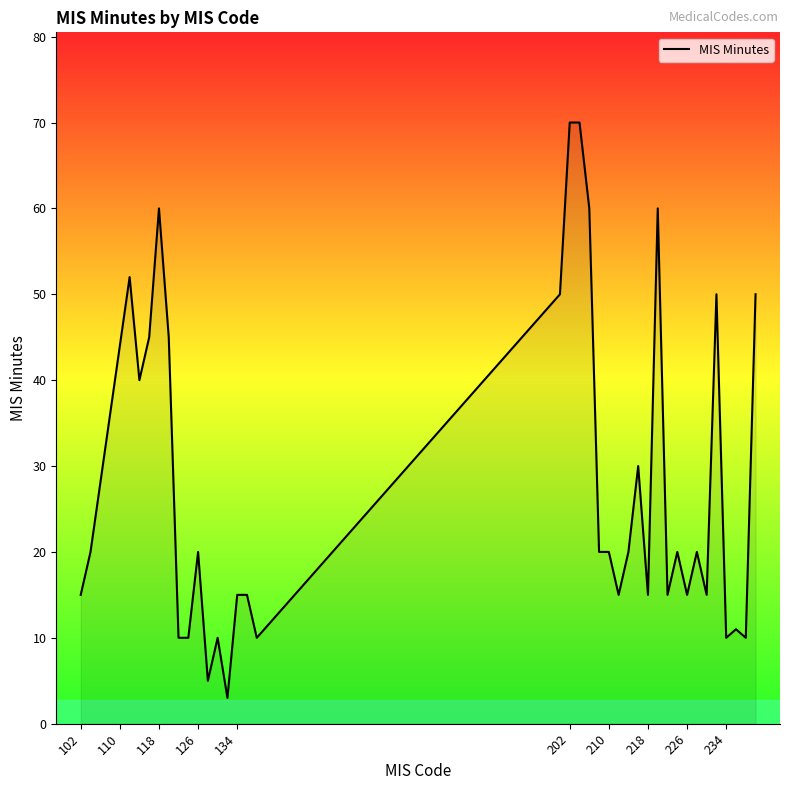

What is the maximum value shown in the chart?

70